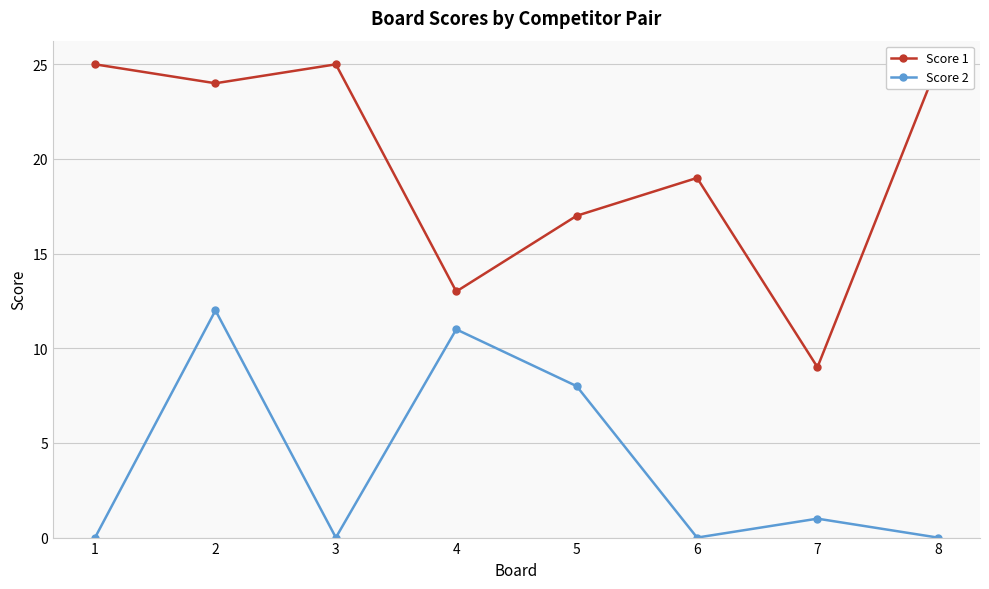

What is the difference between the Score 1 values at 3 and 5?

8